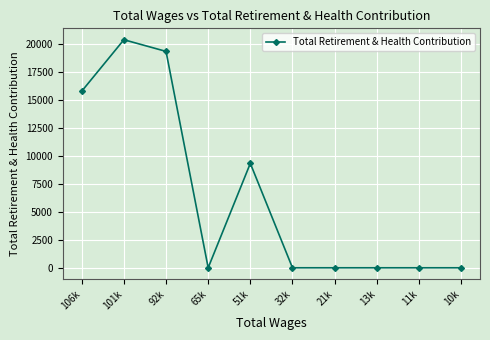

Is this an area chart (filled region under the line)?

No